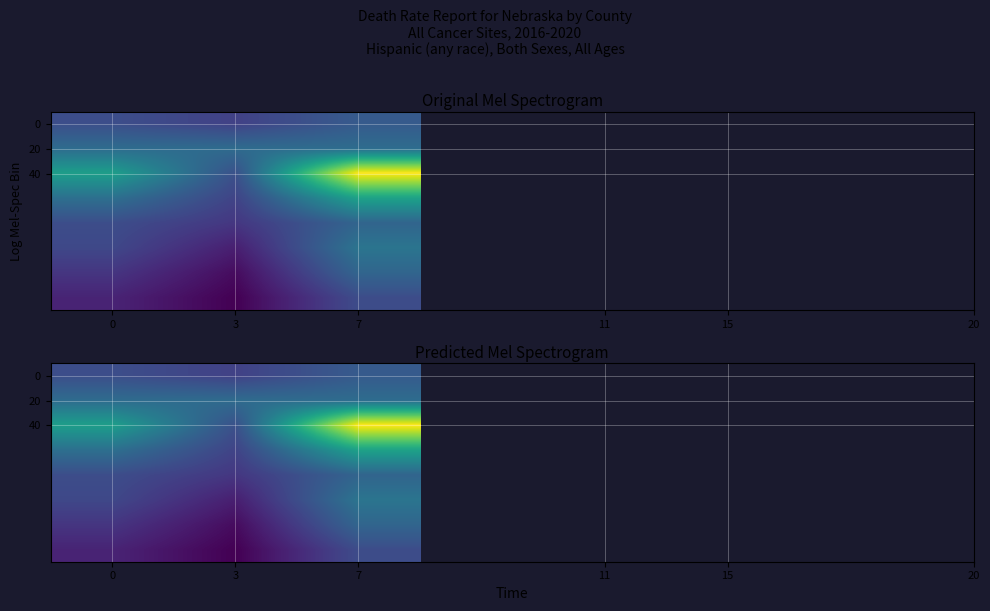

What is the sum of all 20 values?

324.7